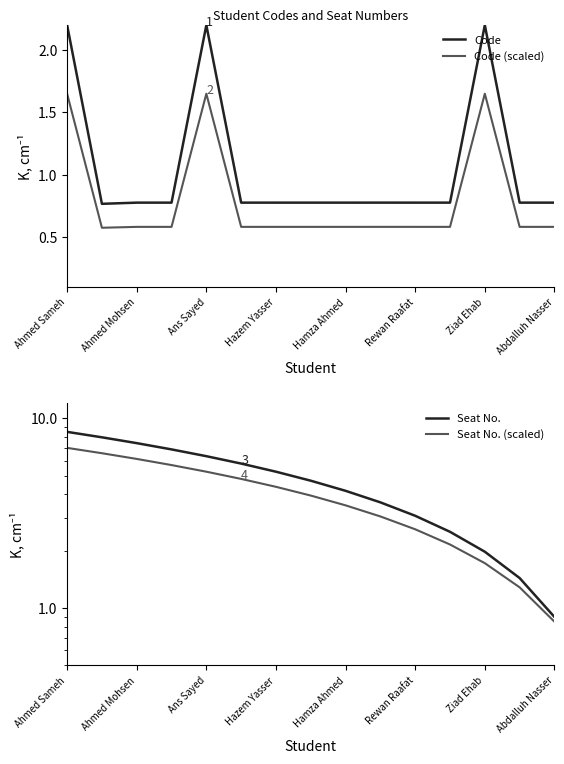

What are all the series names shown in the legend?

Code, Code (scaled), Seat No., Seat No. (scaled)